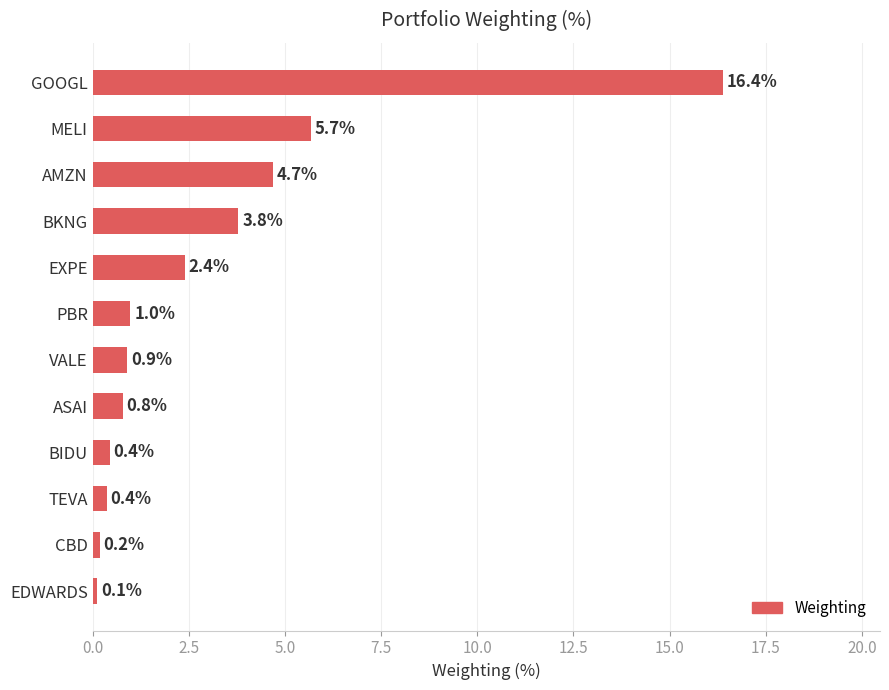

What is the average value?

3.1